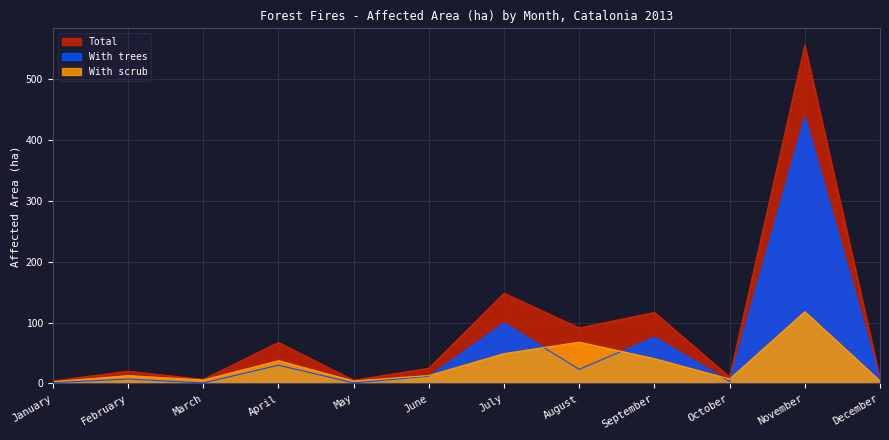

What is the value of the With scrub point at the 10th from the left?

7.4